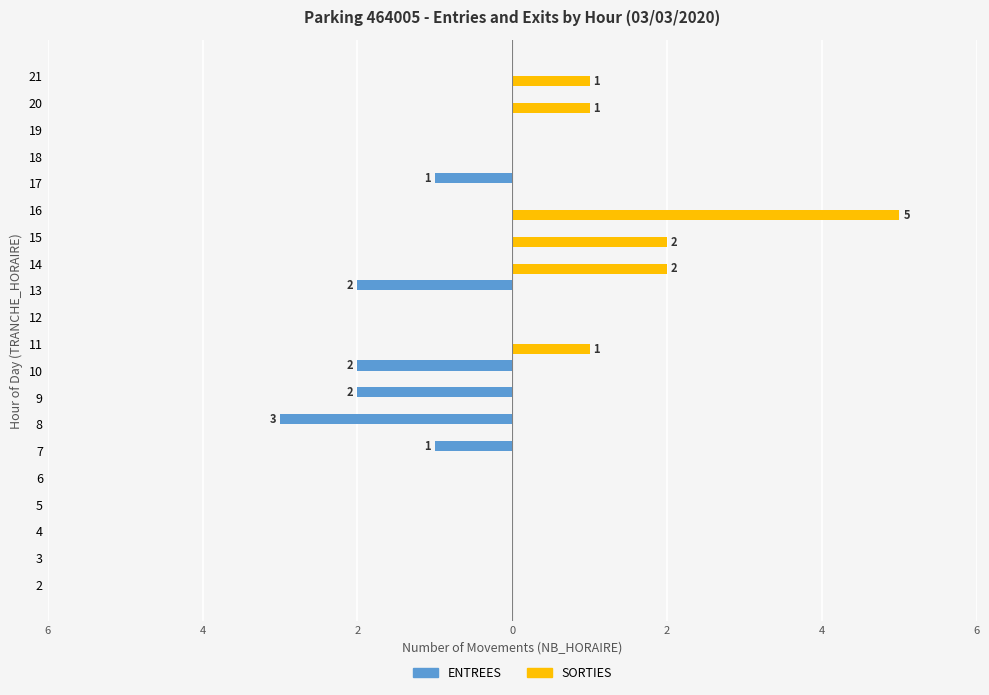

What are all the series names shown in the legend?

ENTREES, SORTIES